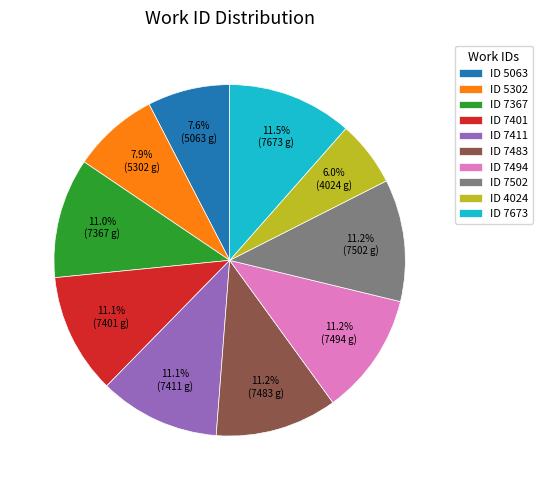

To the nearest percent, what is the average slice percentage?

10%